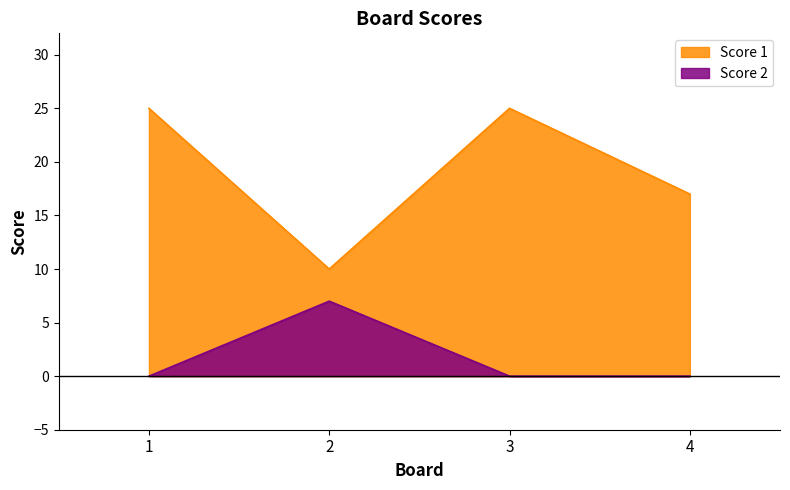

Reading left to right, list all the values displayed in this chart.

Score 1: 1=25	2=10	3=25	4=17
Score 2: 1=0	2=7	3=0	4=0